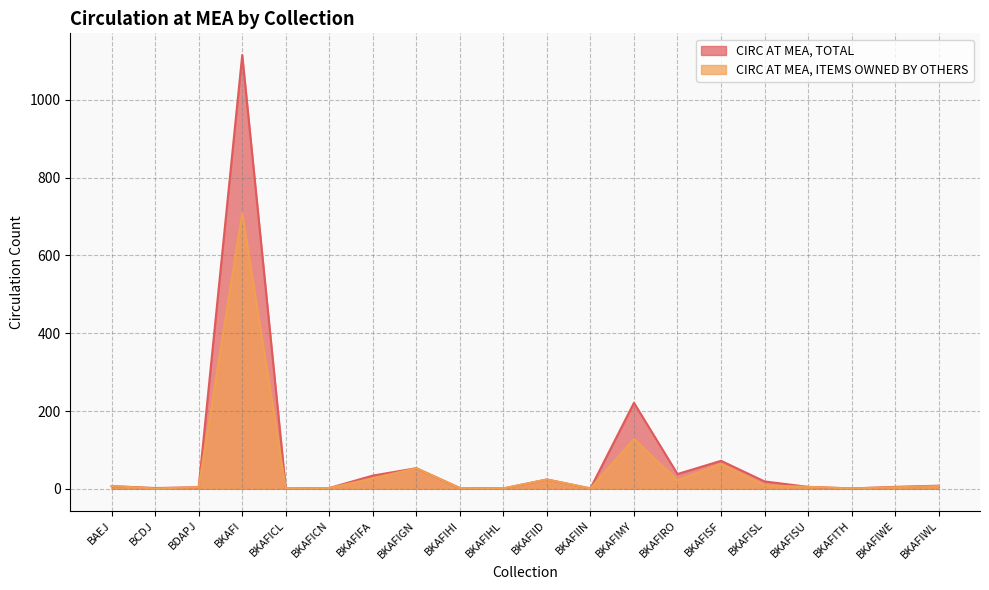

What is the difference between the maximum and minimum values in the CIRC AT MEA, TOTAL series?

1114